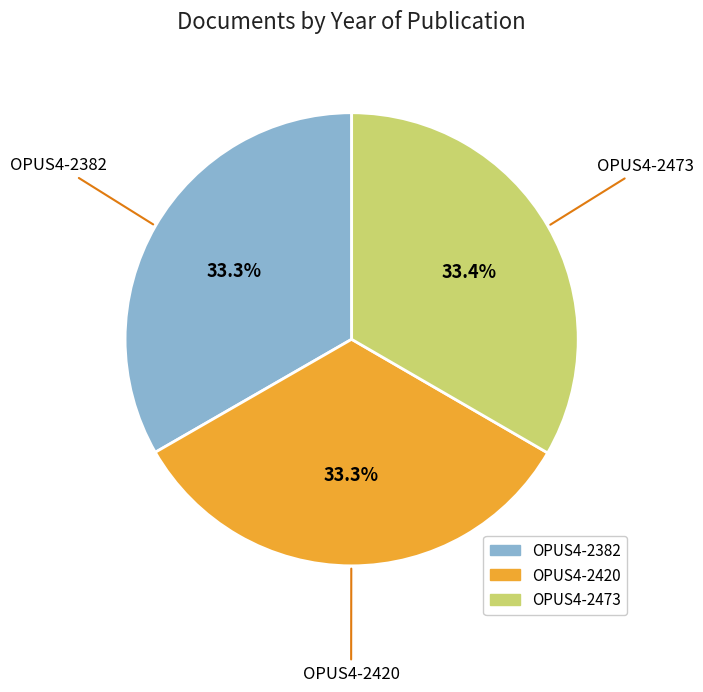

To the nearest percent, what is the combined percentage of OPUS4-2382 and OPUS4-2473?

67%